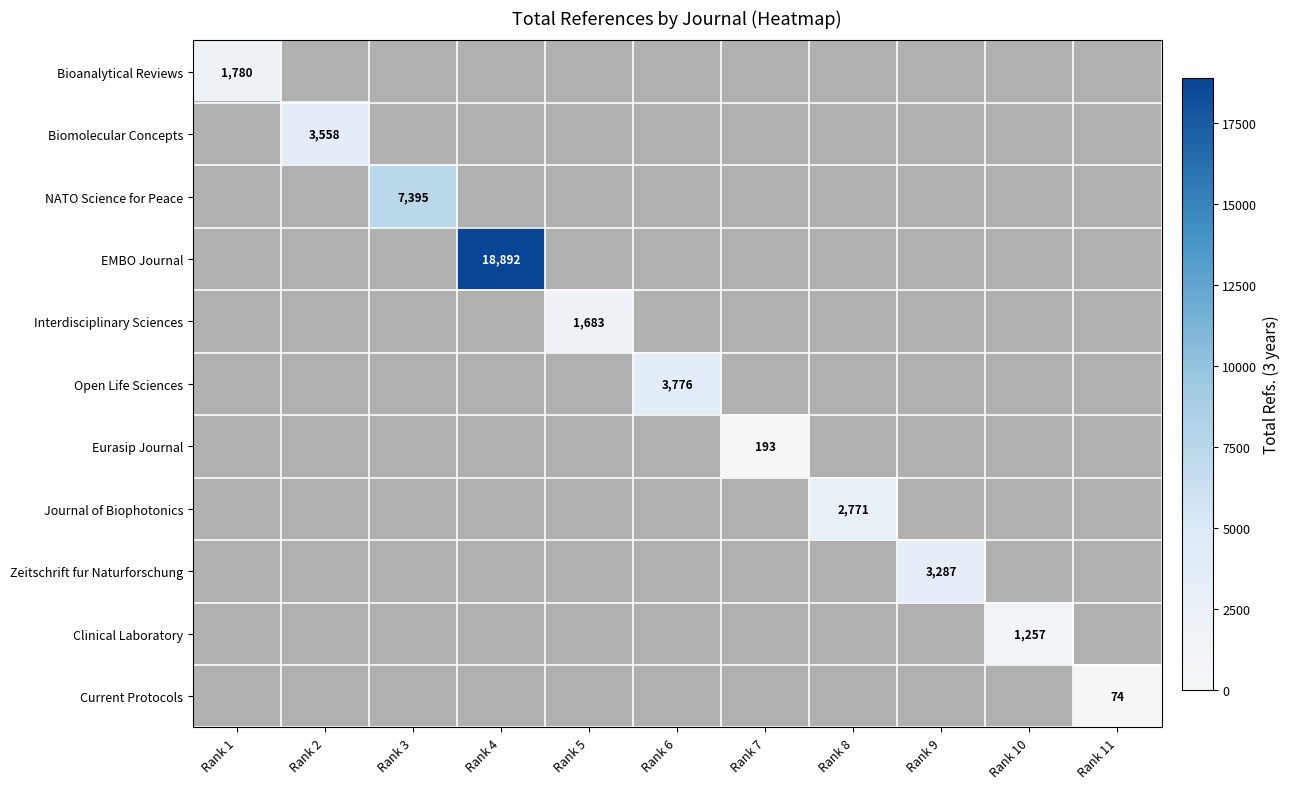

True or false: Eurasip Journal has a value of 193 at Rank 7.

True